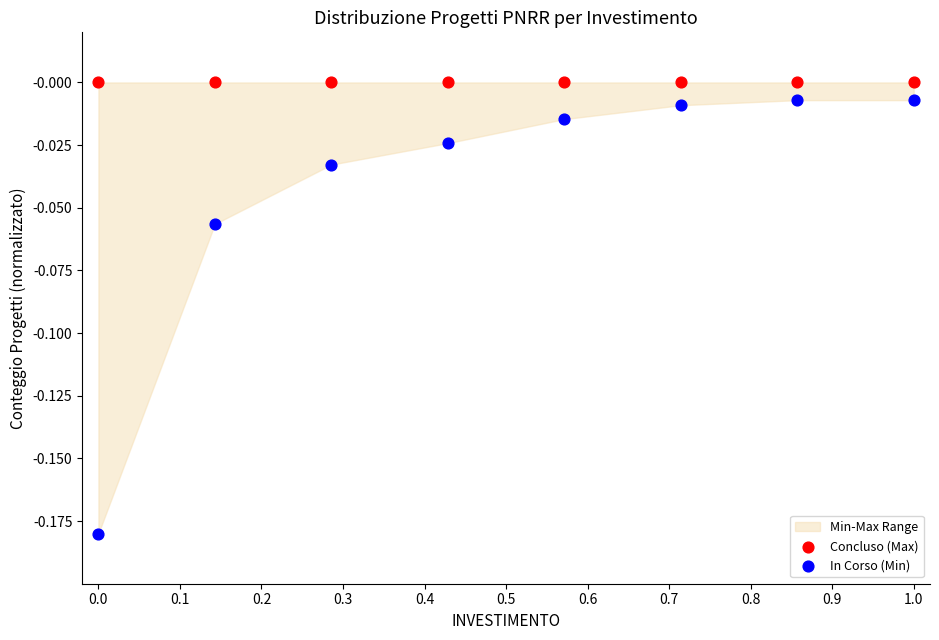

Which series reaches the maximum Y coordinate?

Concluso (Max)